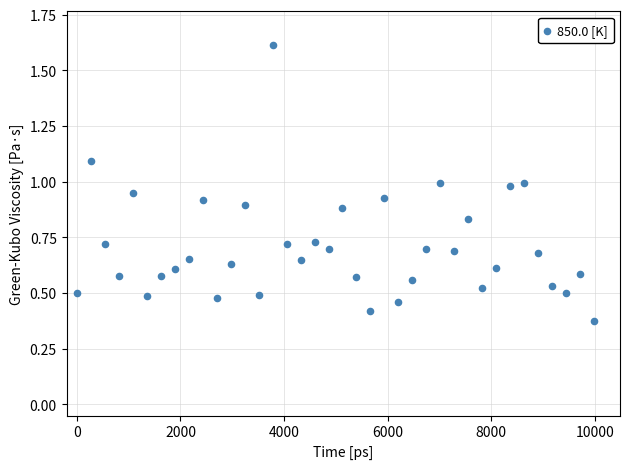

What is the range of X values (max minus min)?

9990.0